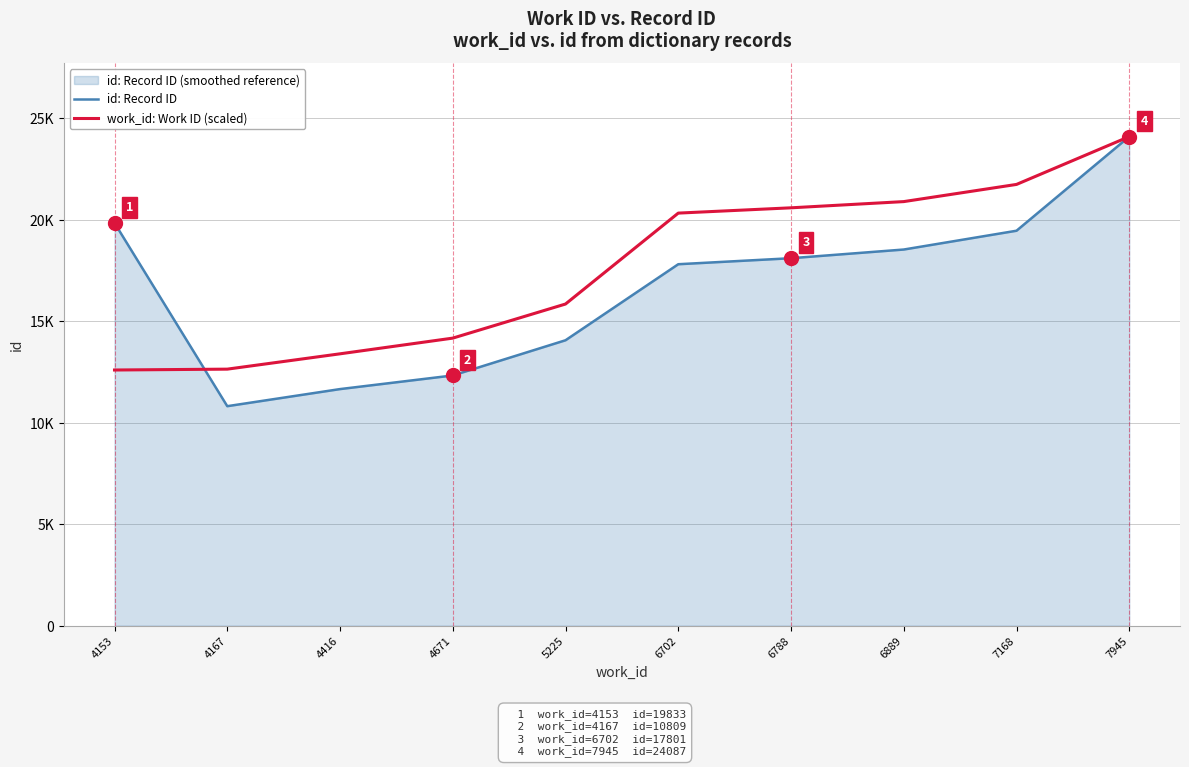

Is it true that id: Record ID equals 19833.0 at 4153?

True